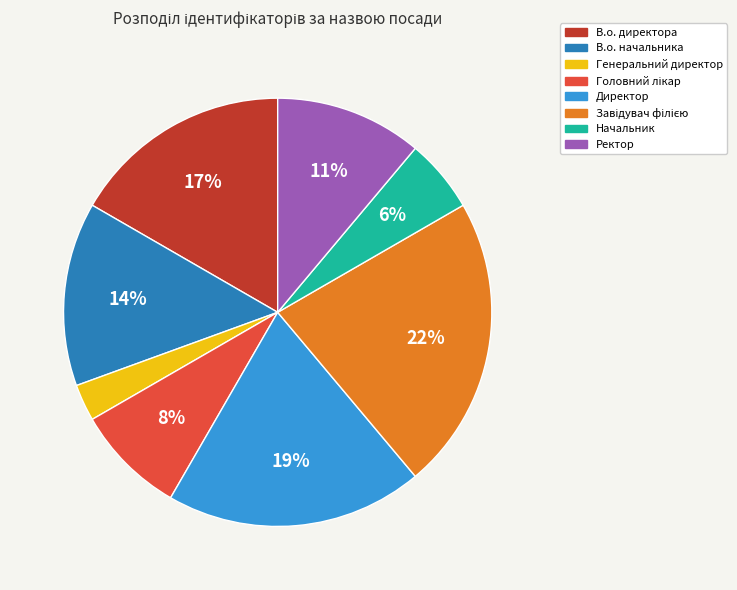

What is the ratio of the value at В.о. начальника to the value at Директор?

0.7